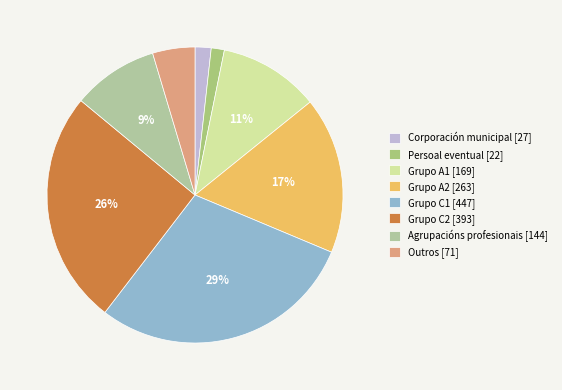

To the nearest percent, what is the combined percentage of Grupo C2 and Outros?

30%